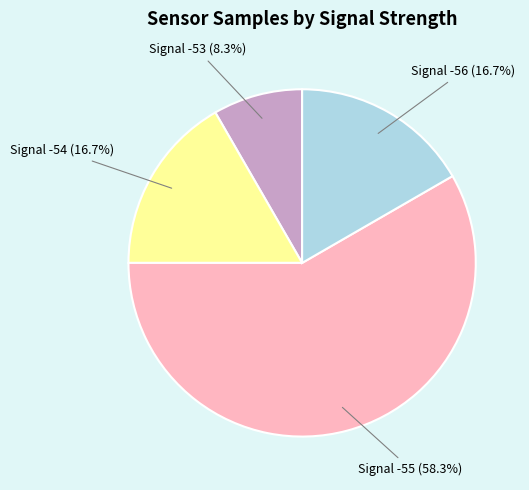

Between Signal -55 (58.3%) and Signal -56 (16.7%), which is larger?

Signal -55 (58.3%)